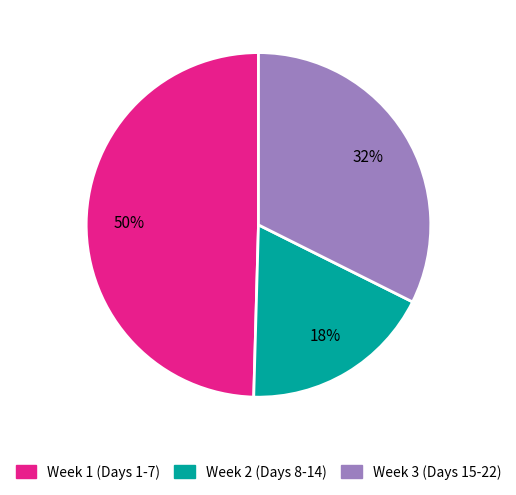

To the nearest percent, what portion does Week 1 (Days 1-7) represent?

50%